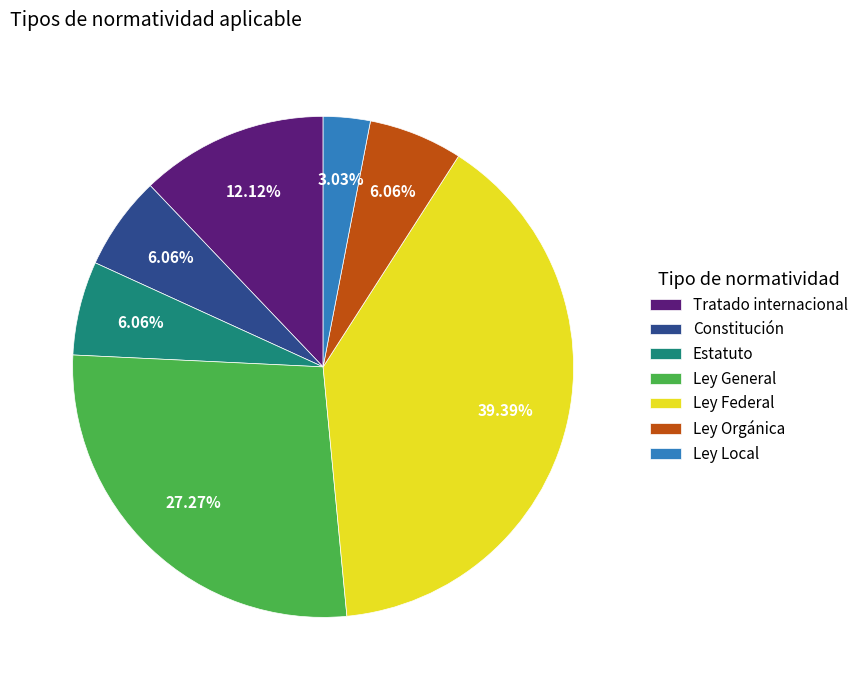

What percentage is the Constitución slice, to the nearest percent?

6%